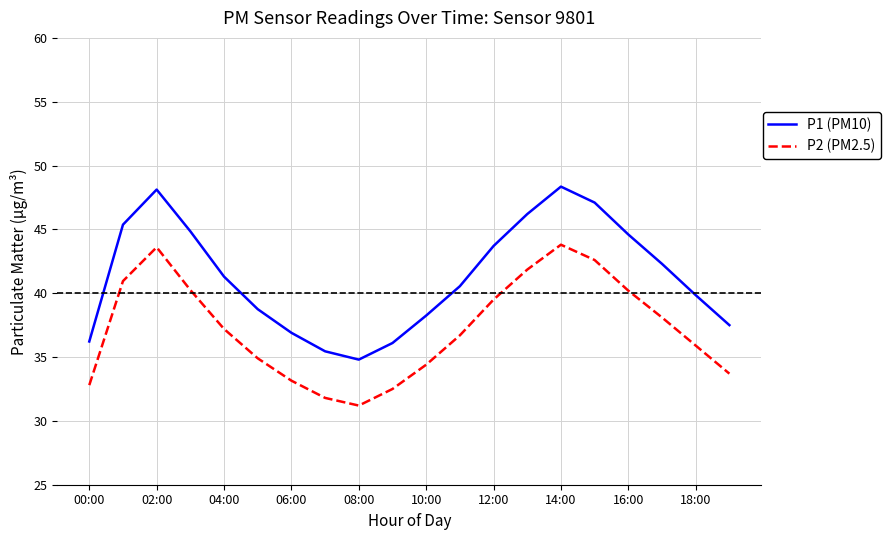

Which series has the largest total across all categories?

P1 (PM10)